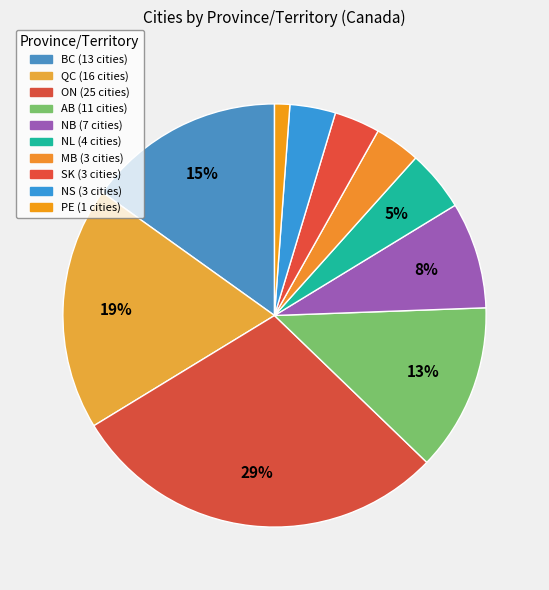

What is the smallest slice in the pie chart?

PE